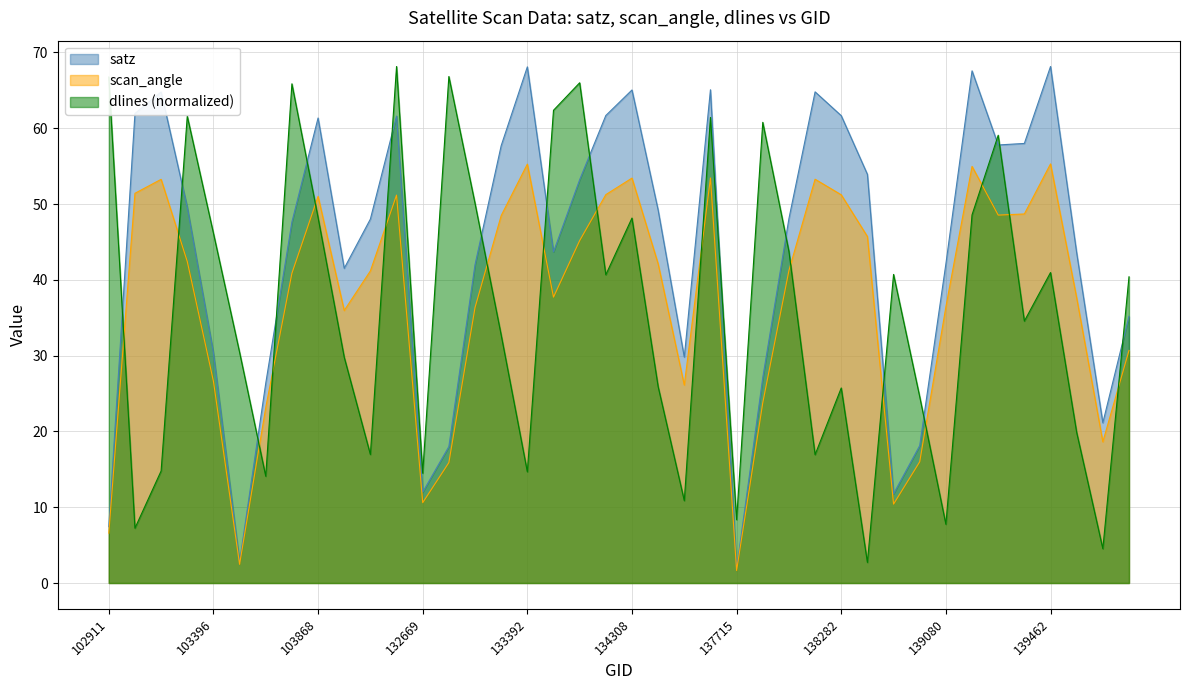

Rank the series at 138092 from highest to lowest value.

satz, dlines, scan_angle